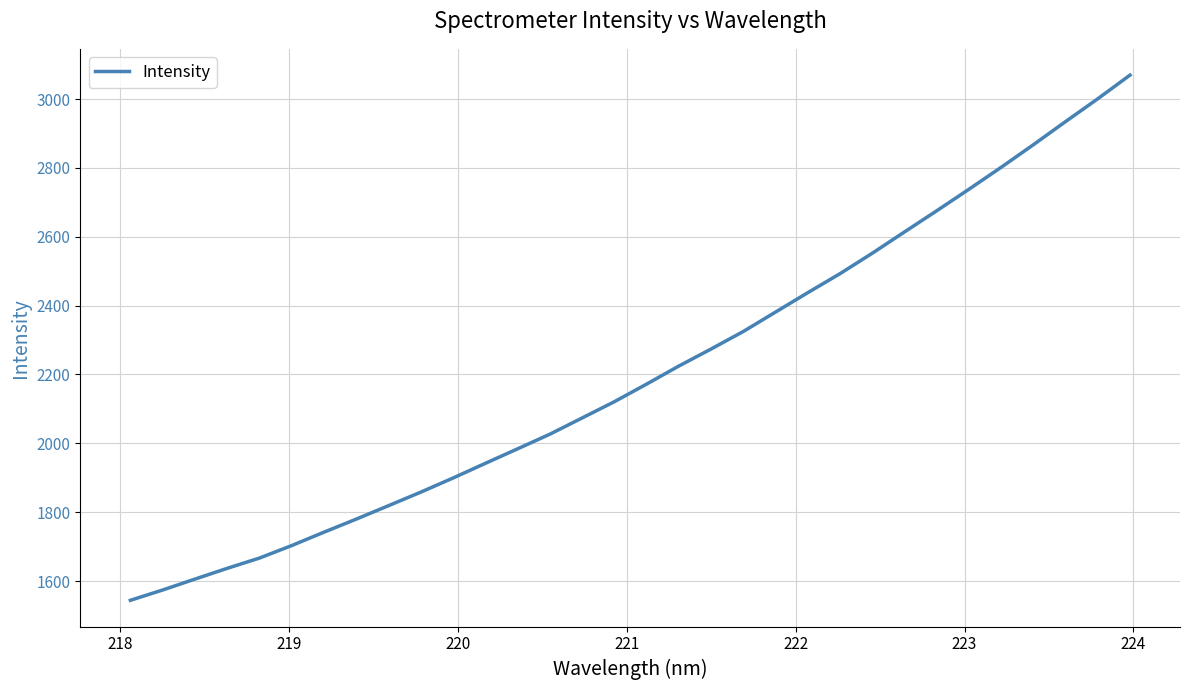

What is the smallest value displayed?

1543.9